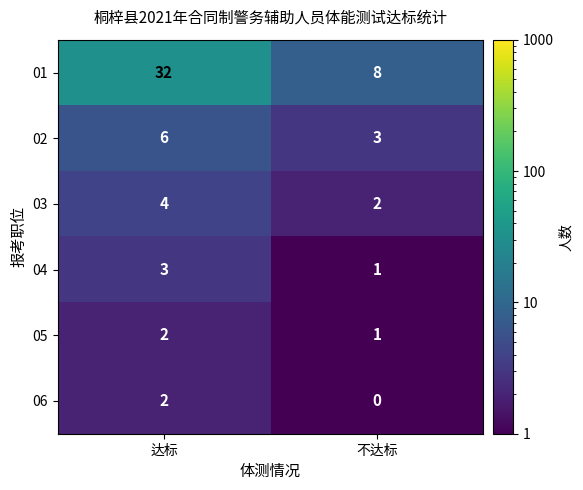

What is the sum of the 03 values at 达标 and 不达标?

6